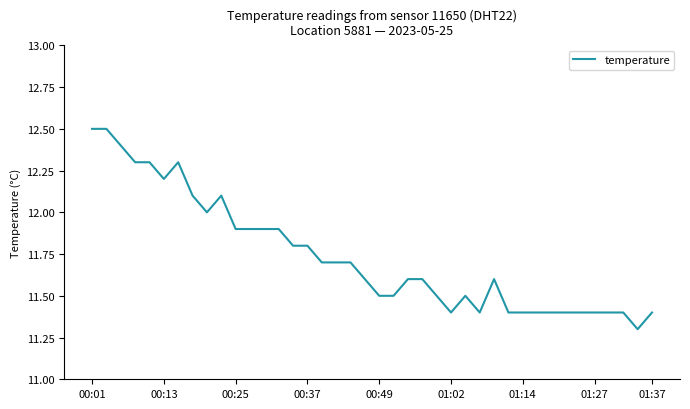

Reading left to right, transcribe all the data shown in this chart.

12.5	12.5	12.4	12.3	12.3	12.2	12.3	12.1	12.0	12.1	11.9	11.9	11.9	11.9	11.8	11.8	11.7	11.7	11.7	11.6	11.5	11.5	11.6	11.6	11.5	11.4	11.5	11.4	11.6	11.4	11.4	11.4	11.4	11.4	11.4	11.4	11.4	11.4	11.3	11.4